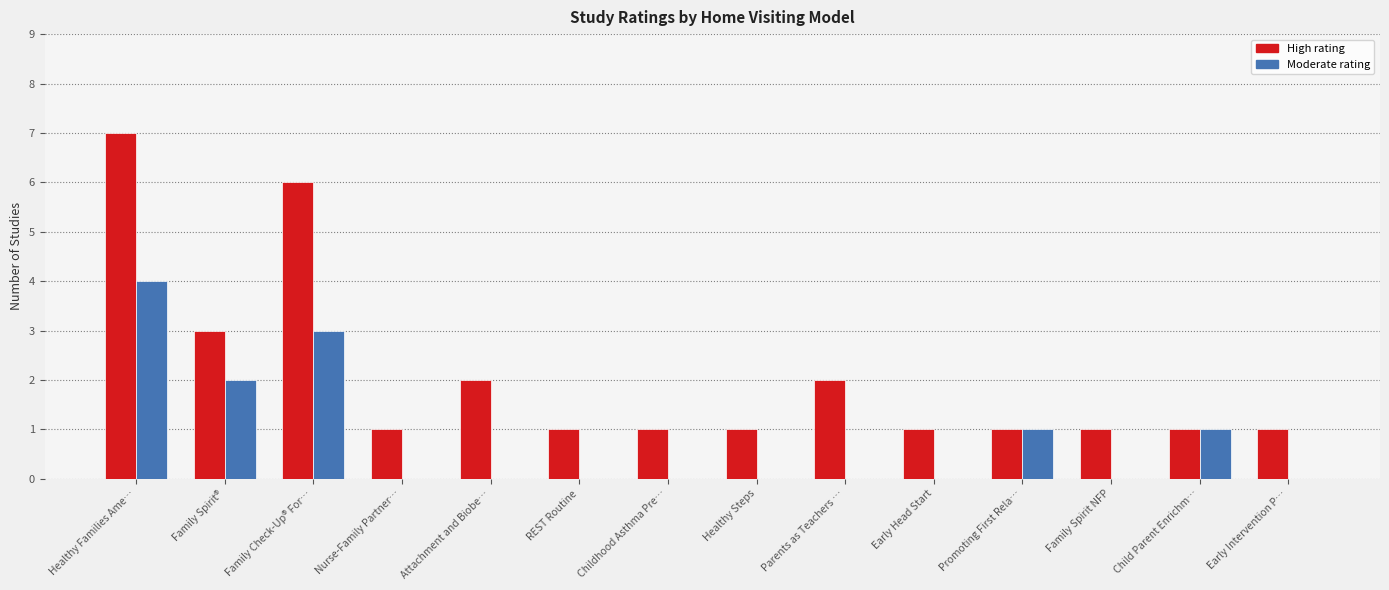

Count the number of data series in this chart.

2